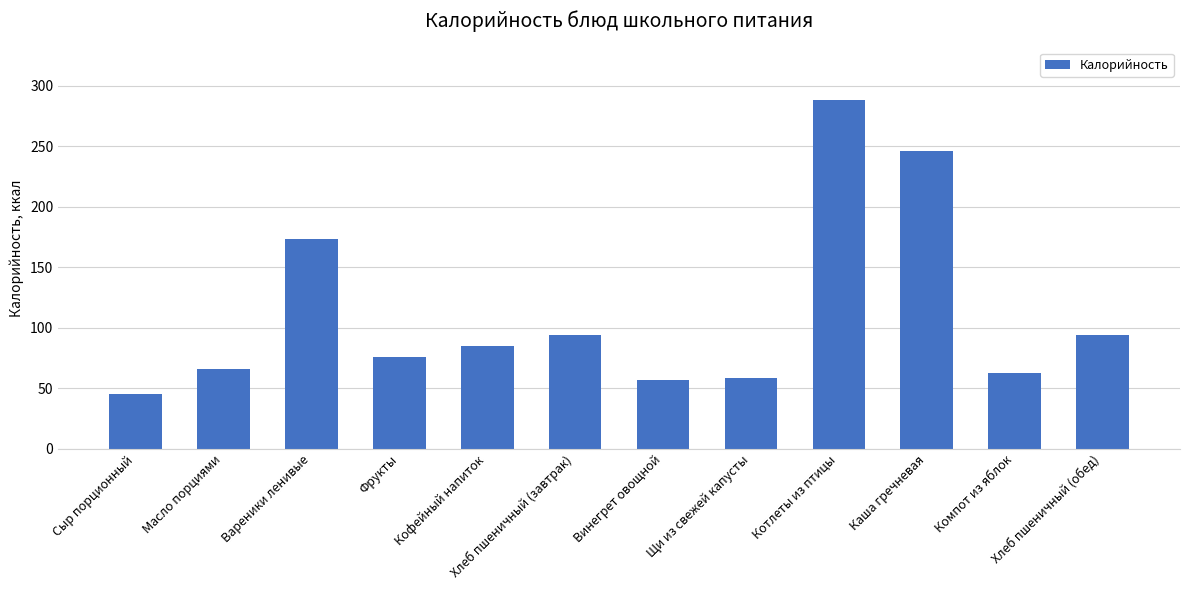

What is the ratio of the value at Щи из свежей капусты to the value at Фрукты?

0.8